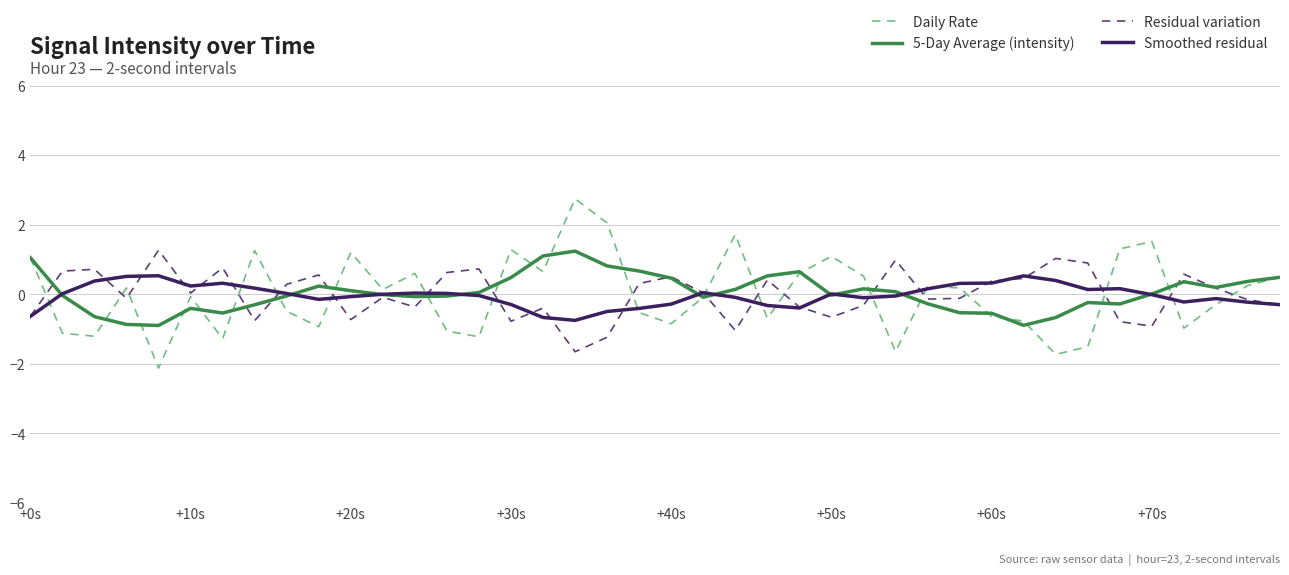

Which series has the largest range (max minus min)?

Daily Rate